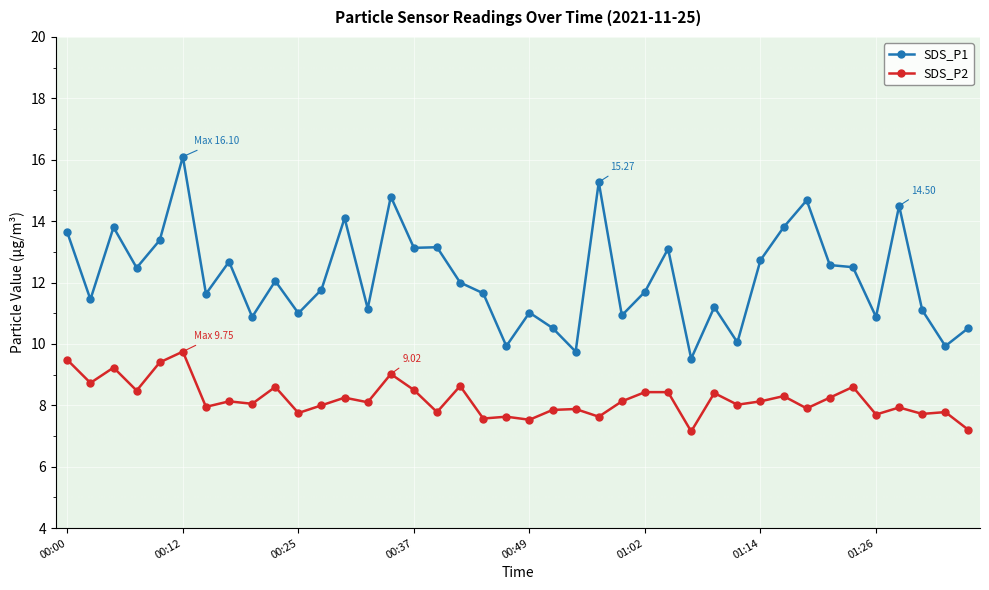

Does the chart display data point markers on the line(s)?

Yes